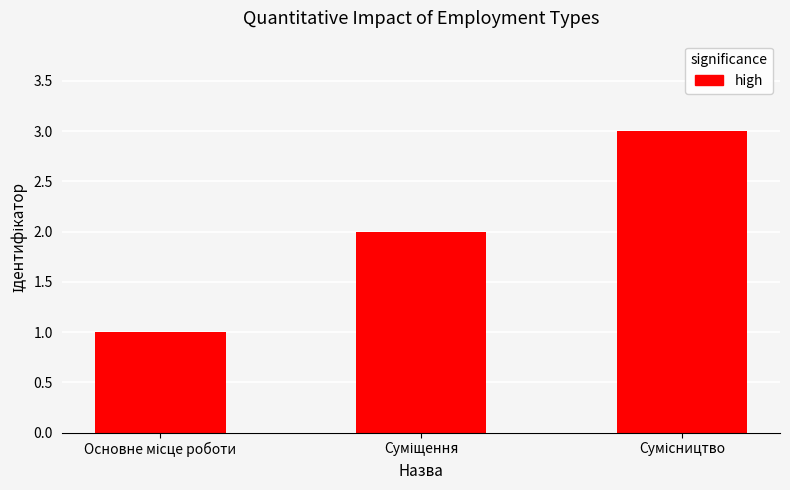

Does the chart contain stacked bars?

No